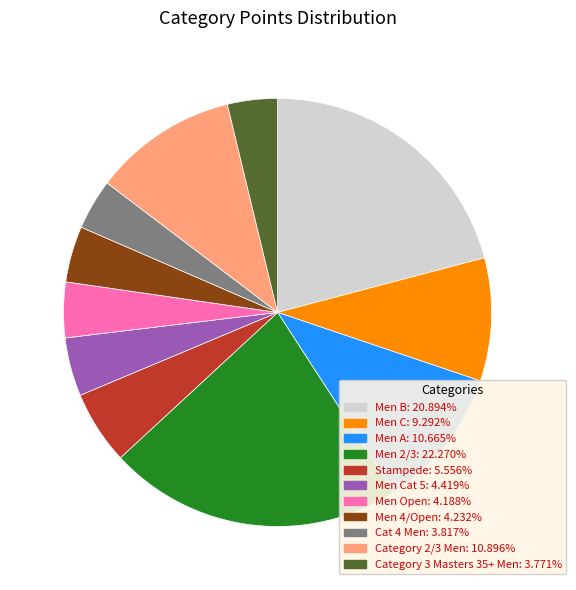

Is there any slice that represents more than half of the pie?

No